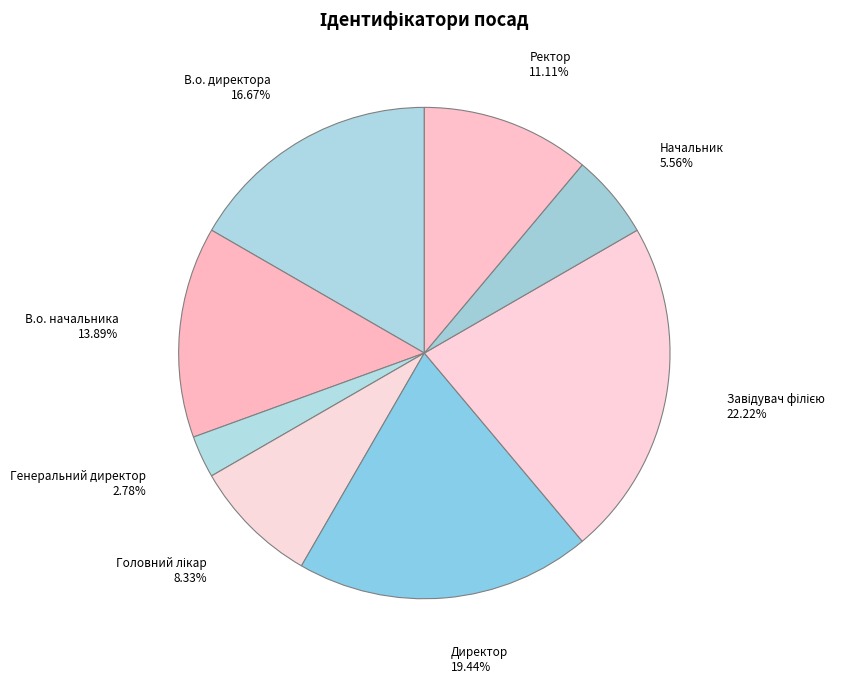

Which category has the smallest portion of the pie?

Генеральний директор